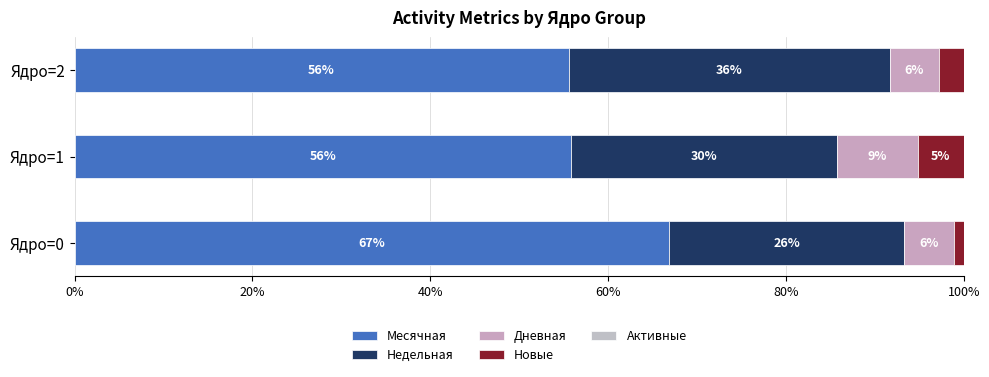

How many distinct data groups are displayed?

4